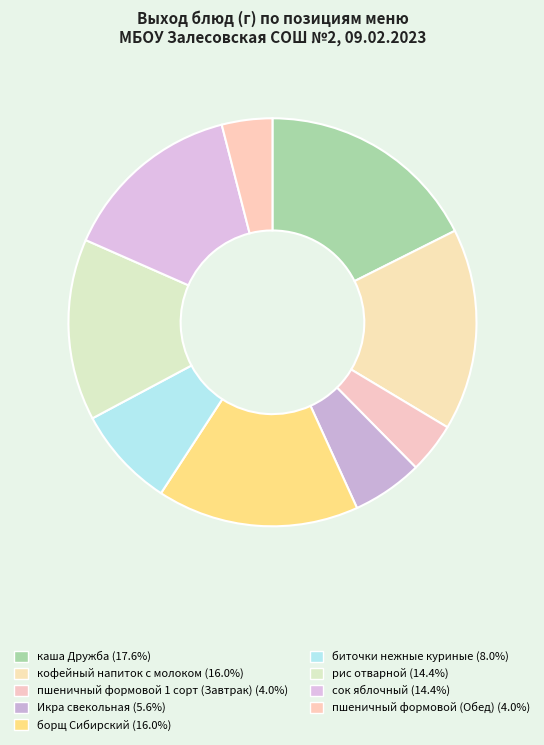

How many slices are in this pie chart?

9